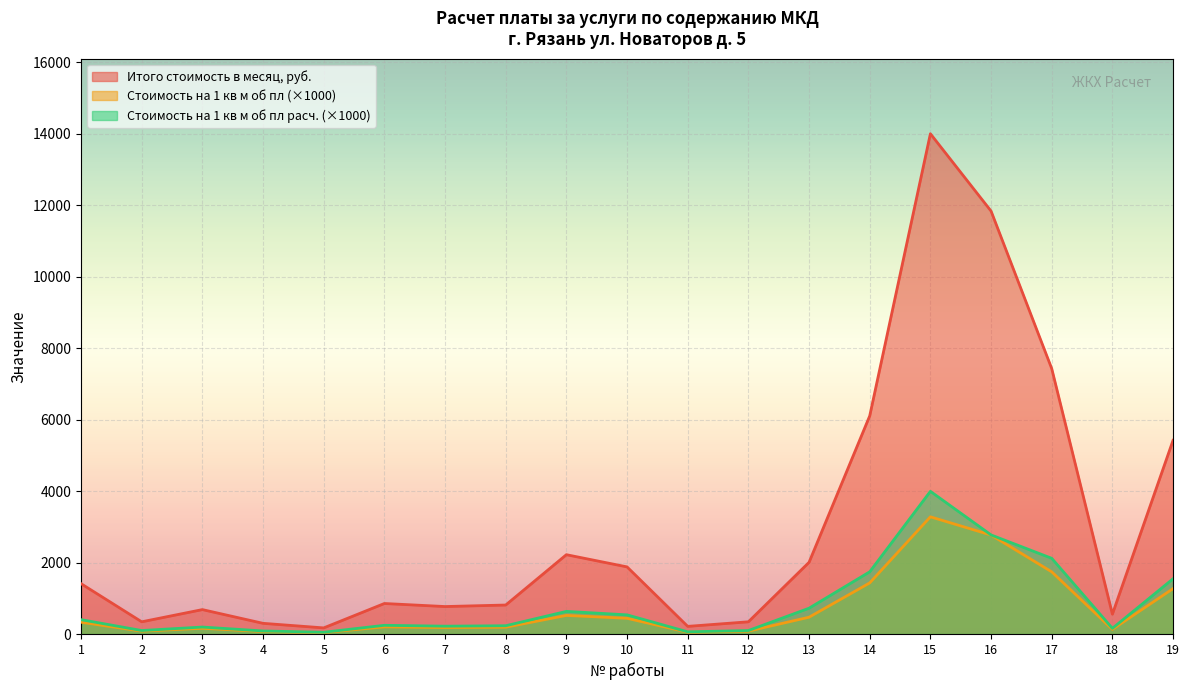

What is the value of the Стоимость на 1 кв м об пл (расч.) point at the 12th from the left?

97.4